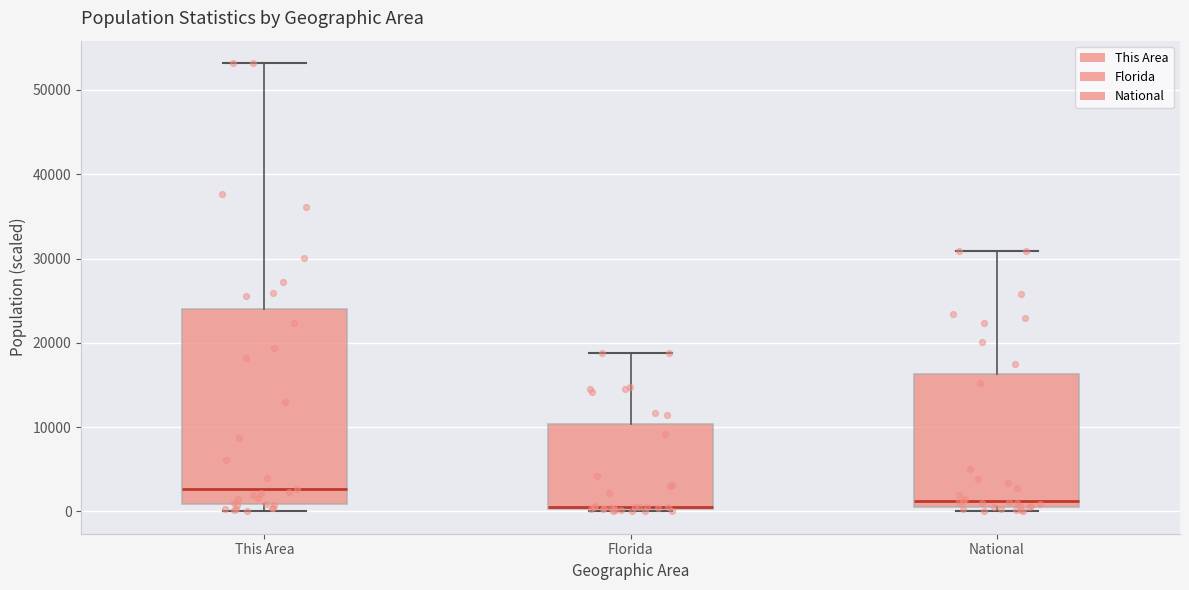

Where is the upper edge of the box for Florida on the y-axis? The values are not printed on the chart, so give them approximately, as read against the axis.

10000